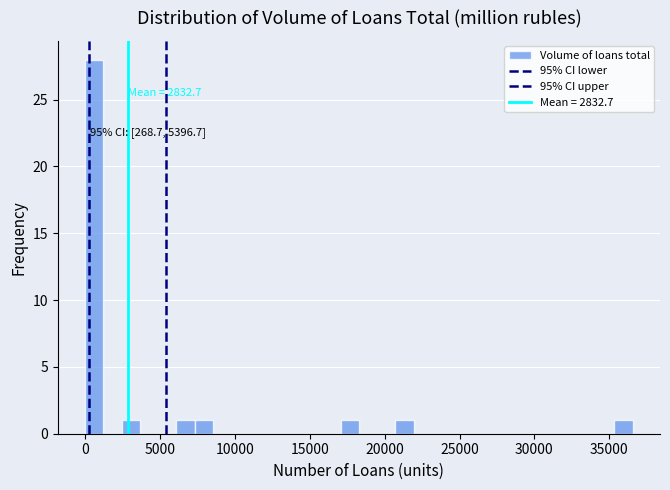

Read against the x-axis, roughly where is the centre of the tallest bar?

500